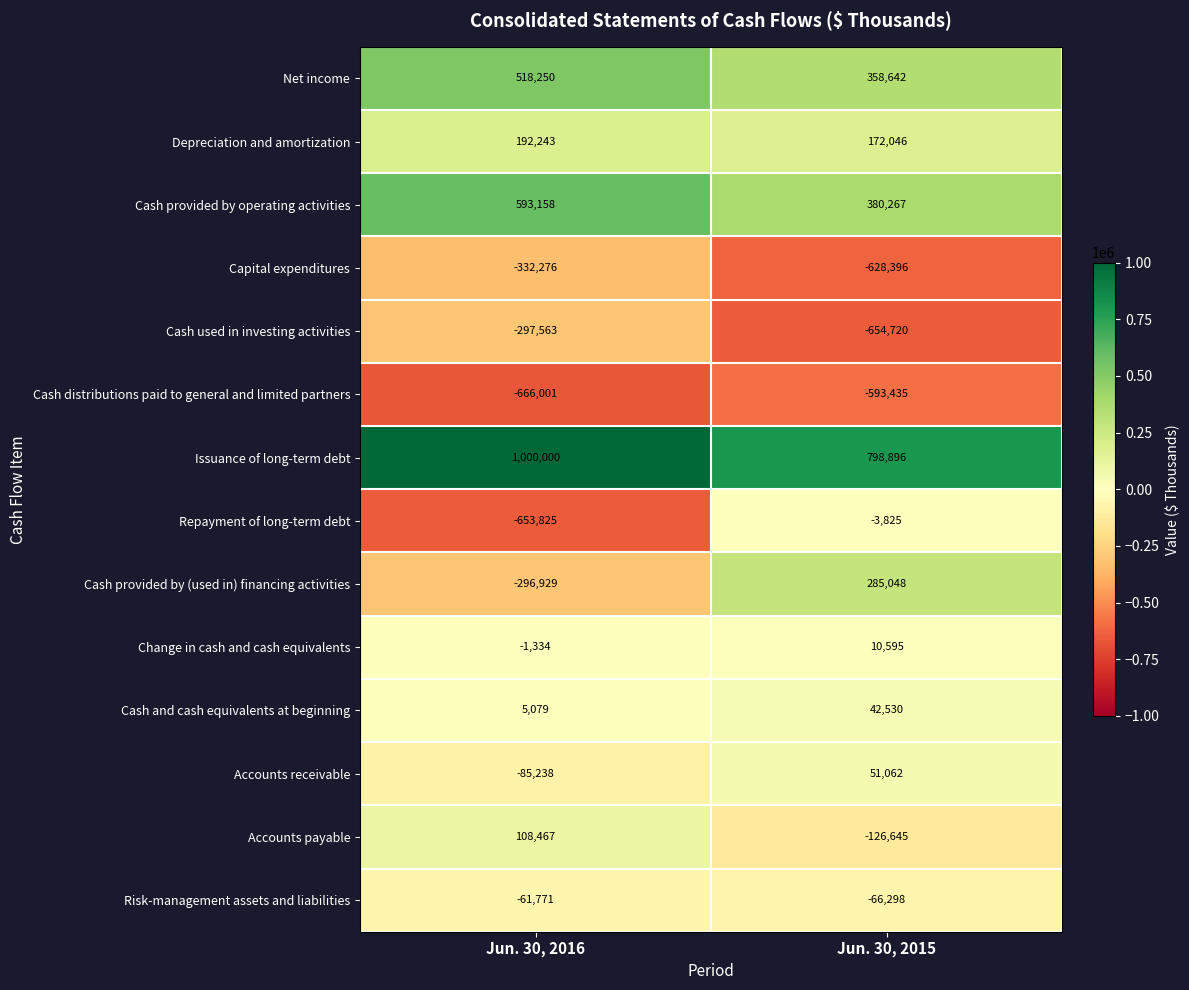

Where is Cash used in investing activities nearest to the value -476141?

Jun. 30, 2016